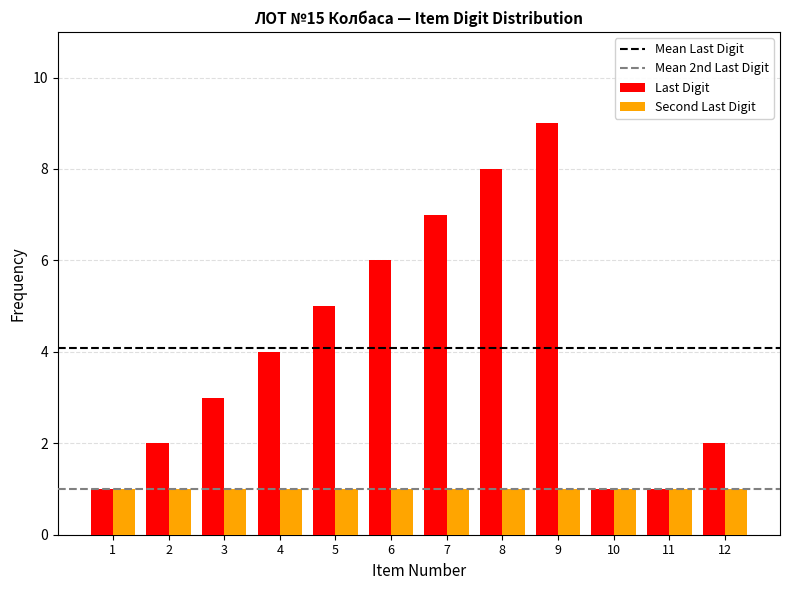

What is the value of the Last Digit bar at the 12th from the left?

2